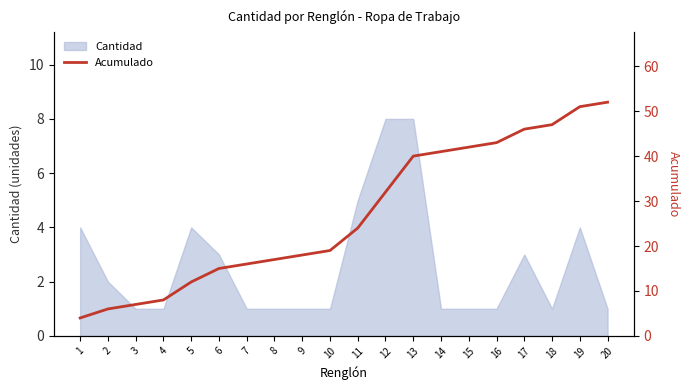

The value of Cantidad at 19 is 2. True or false?

False